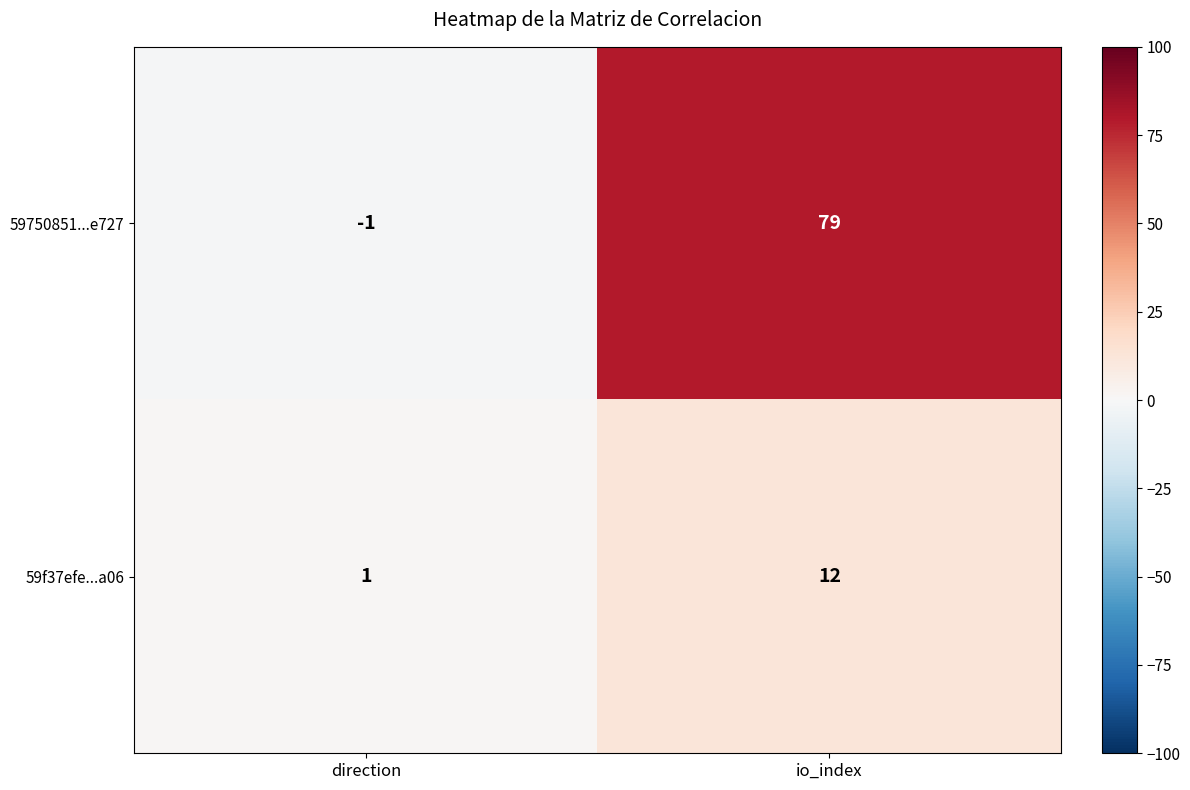

At direction, list the series in order from largest to smallest.

59f37efe...a06, 59750851...e727